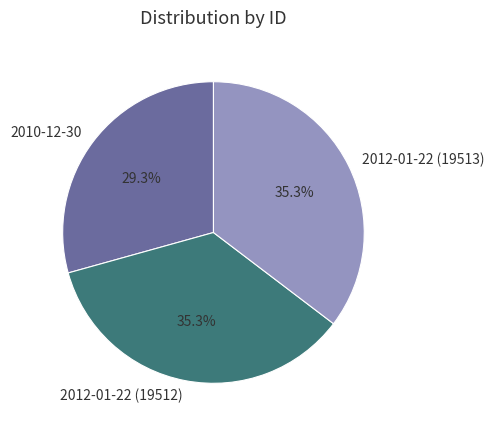

What is the ratio of the value at 2012-01-22 (19513) to the value at 2010-12-30?

1.2